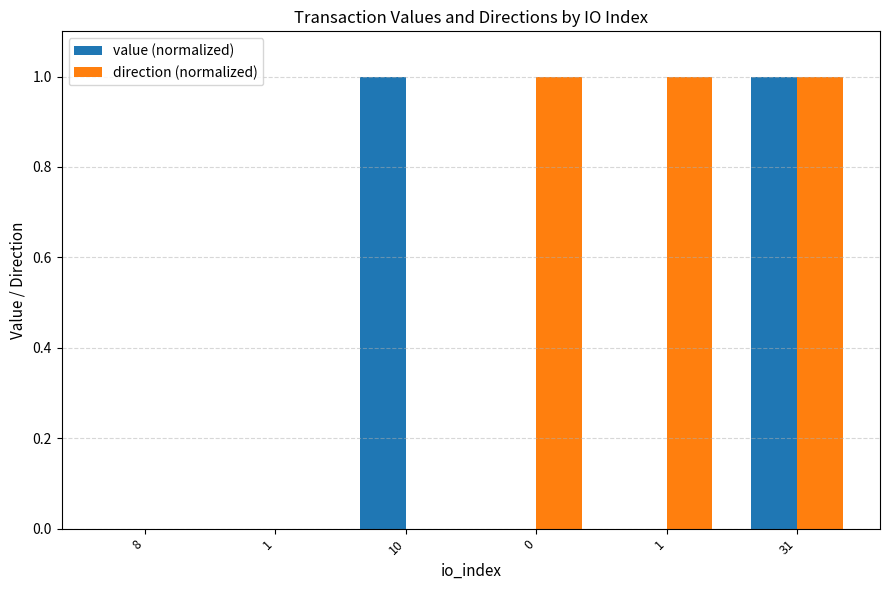

How many groups of bars are there?

6